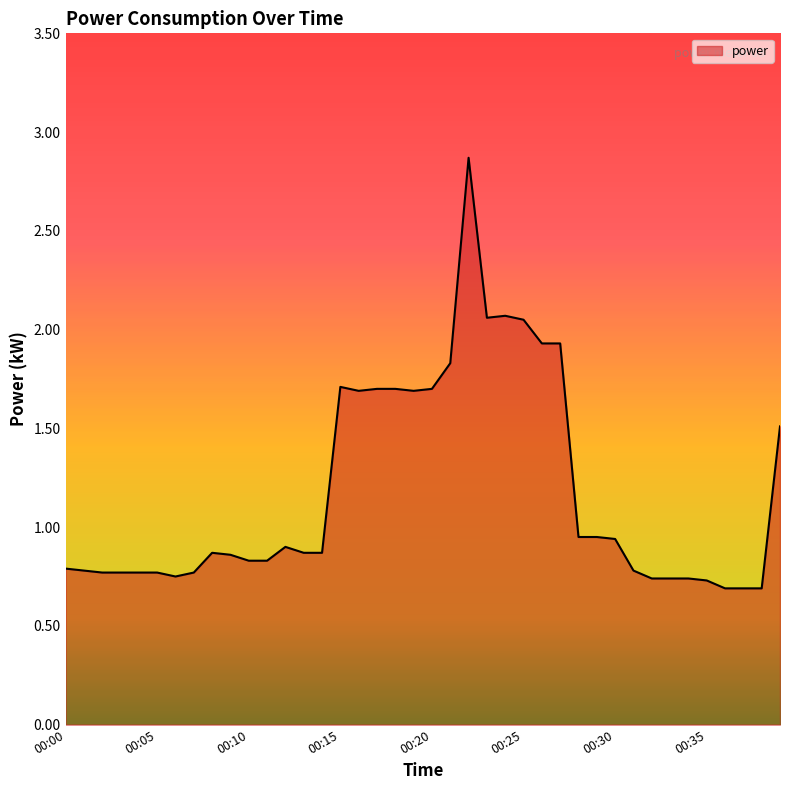

Does the chart have visible grid lines?

No